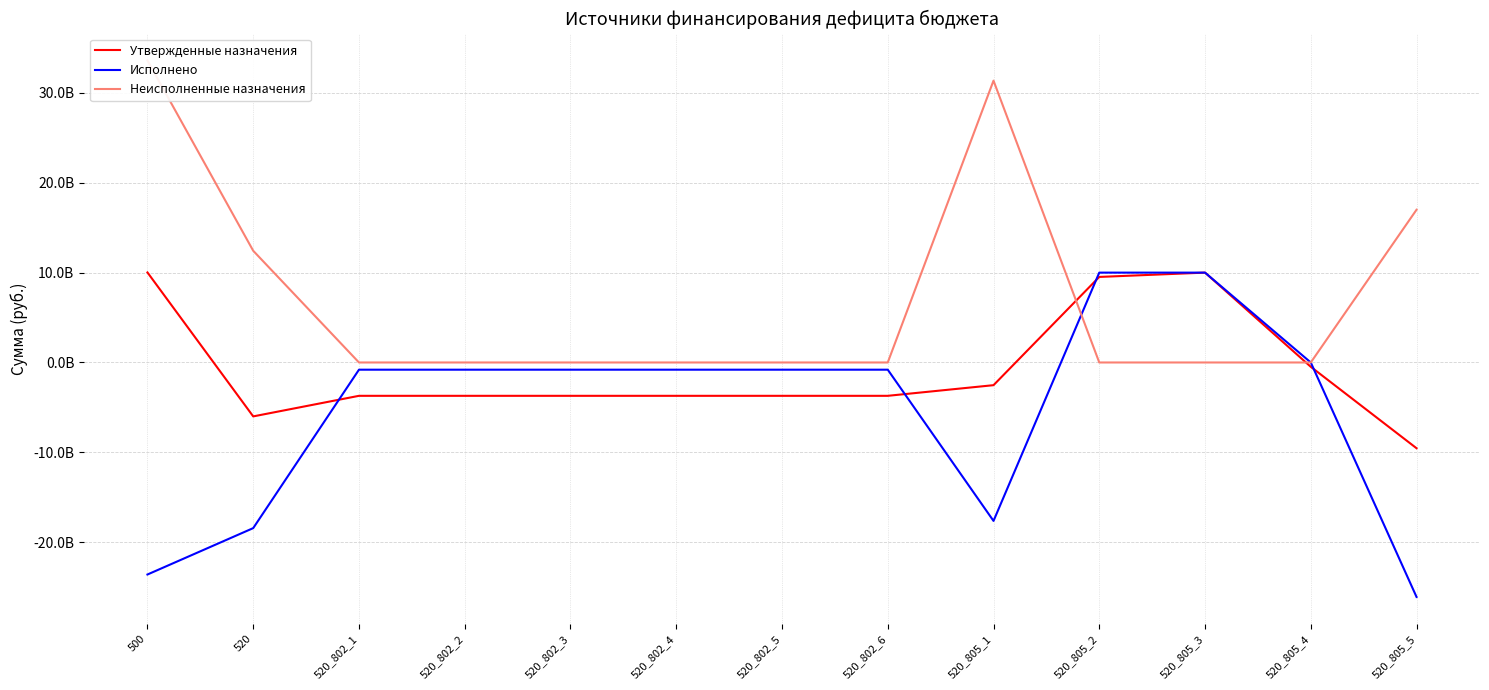

True or false: Неисполненные назначения and Утвержденные назначения cross at least once.

True